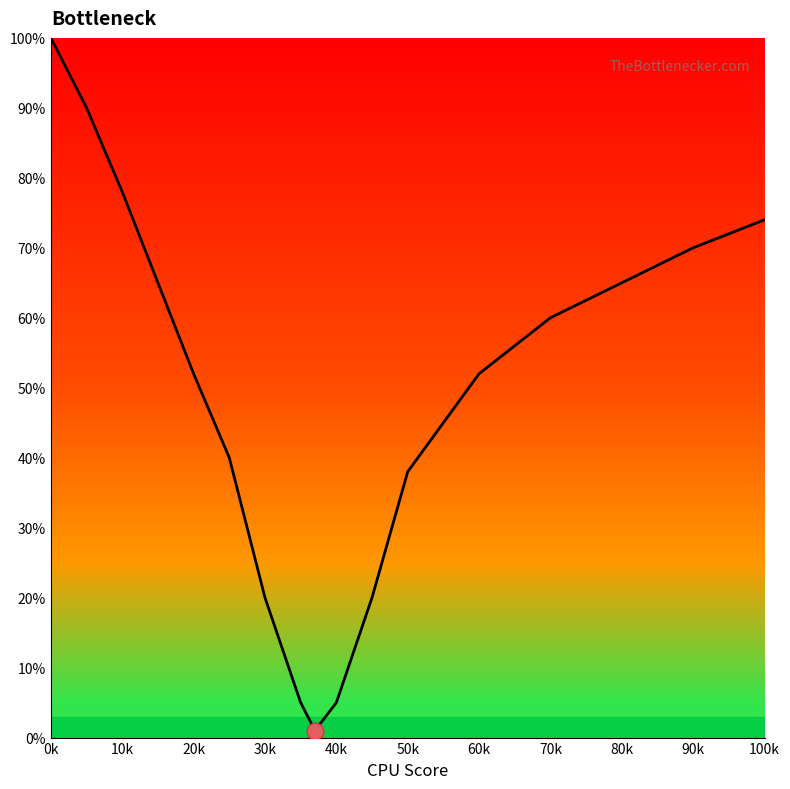

Count the number of values greater than 52.

8